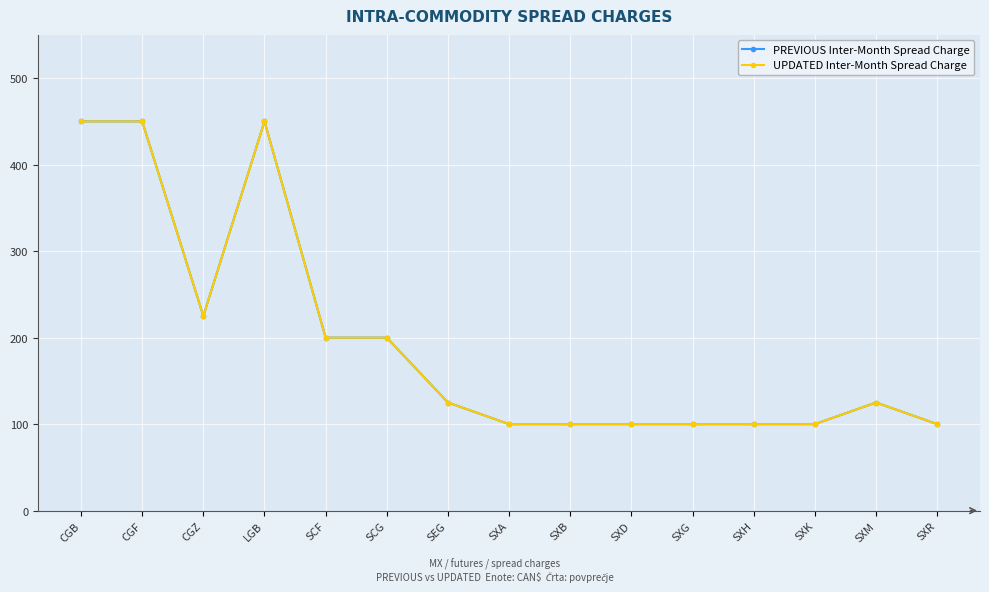

At which category does the chart reach its peak across all series?

CGB